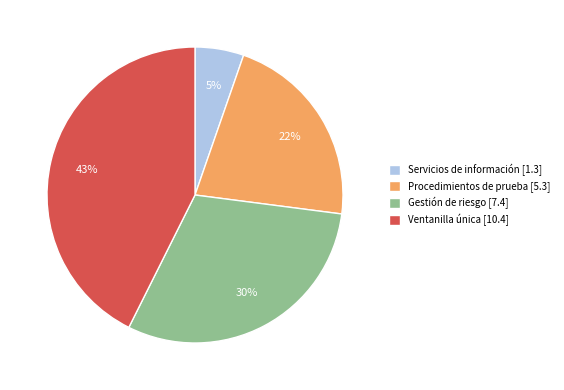

What percentage is the Gestión de riesgo [7.4] slice, to the nearest percent?

30%